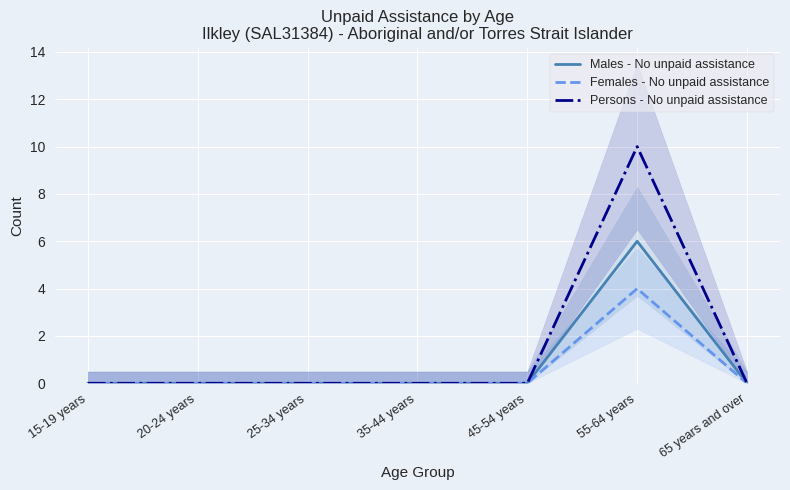

How many lines are shown in the chart?

3